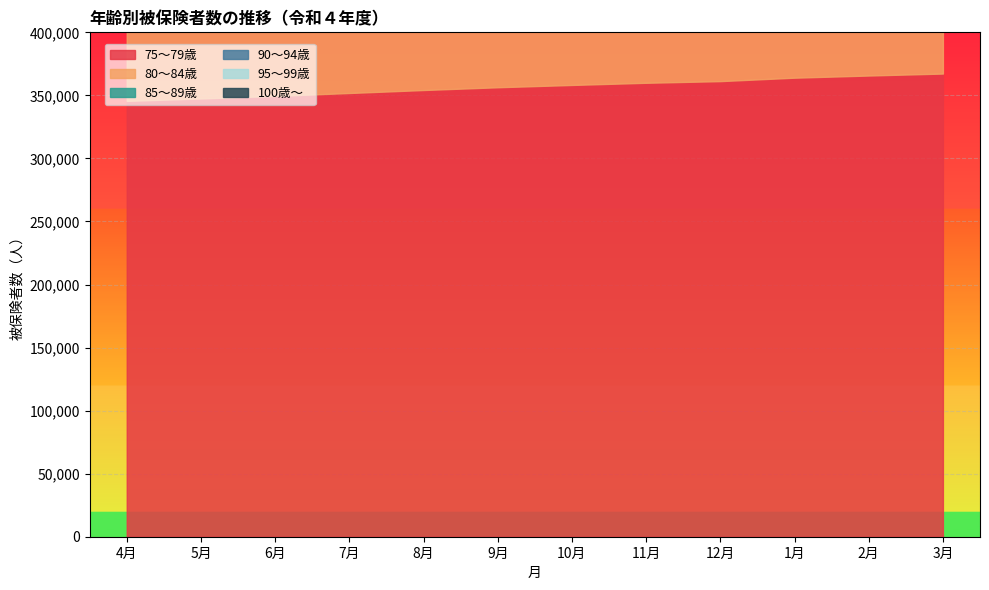

True or false: 75～79歳 and 85～89歳 intersect in this chart.

False